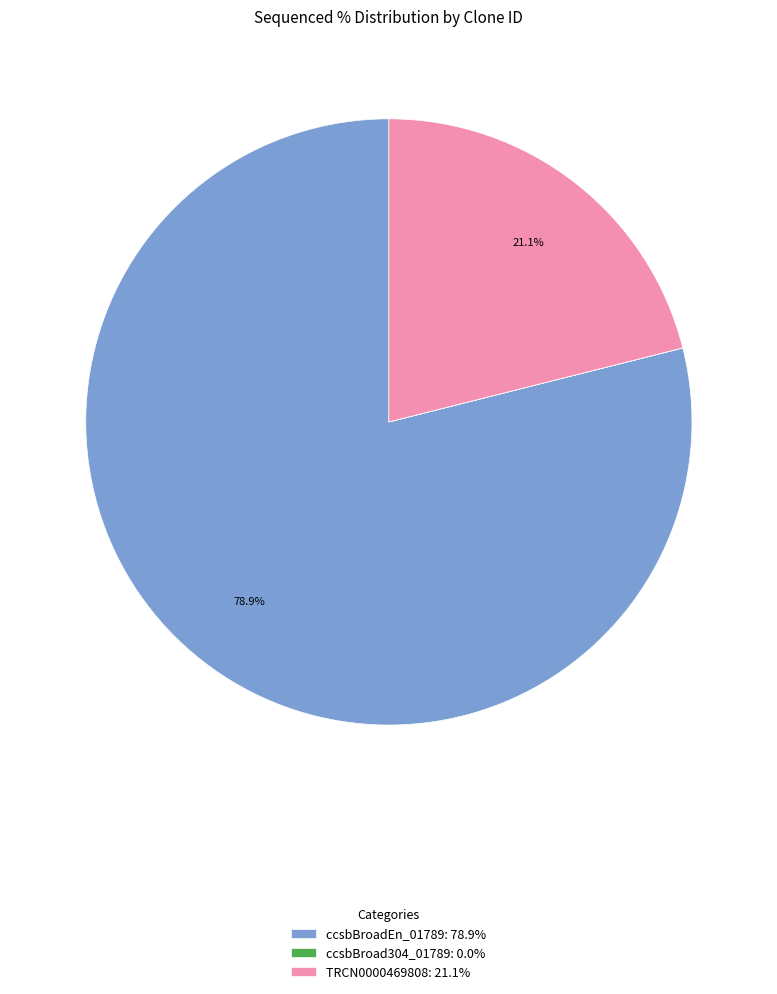

To the nearest percent, what is the difference between the largest and smallest slice percentages?

79%